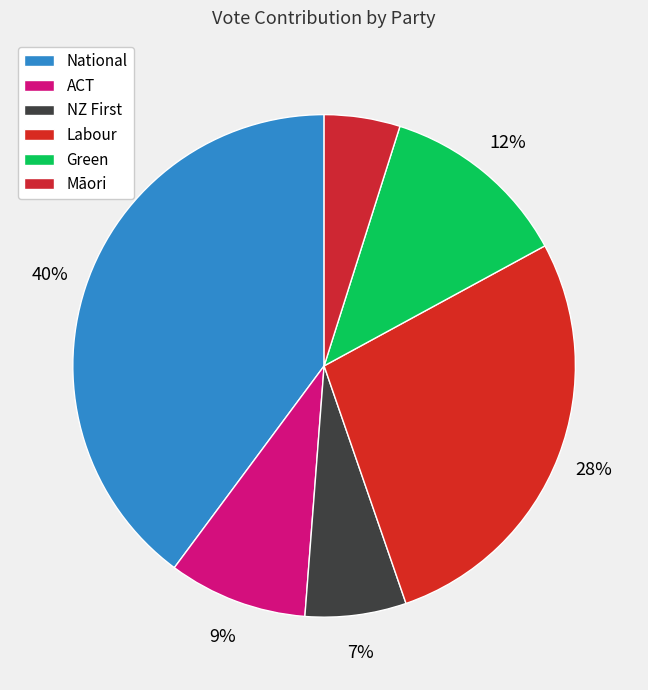

Does any single category account for the majority?

No